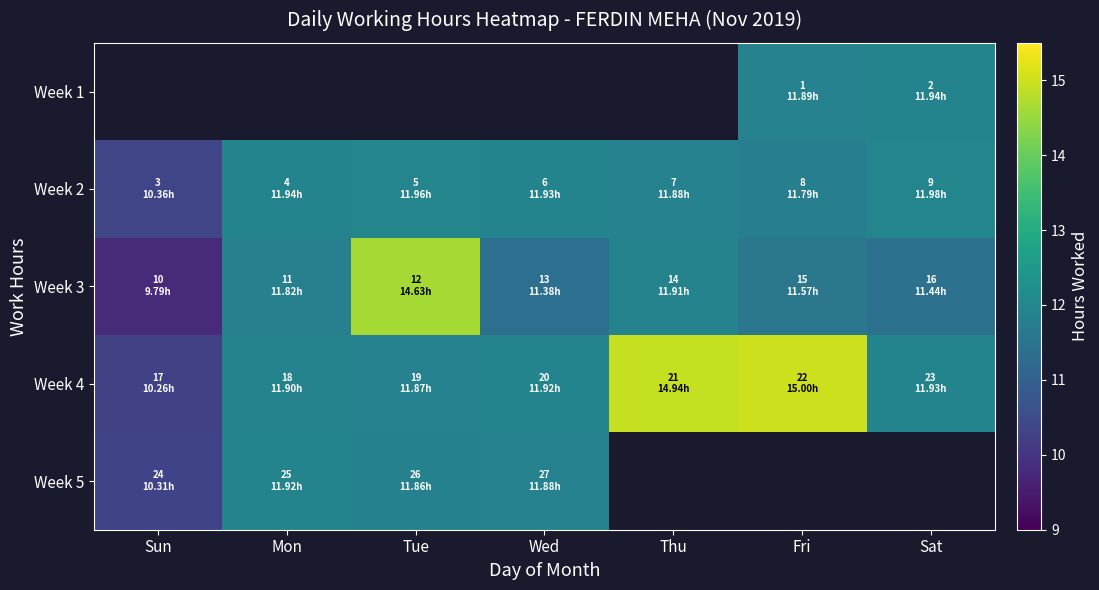

Is the value of Week 5 at Mon greater than the value of Week 2 at Fri?

Yes